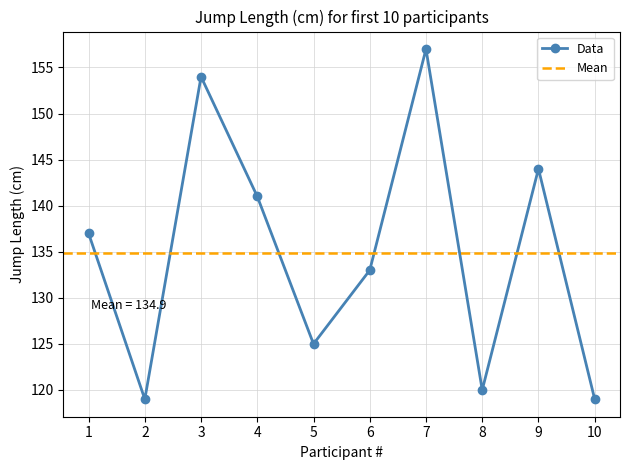

Which has a higher value, 8 or 2?

8